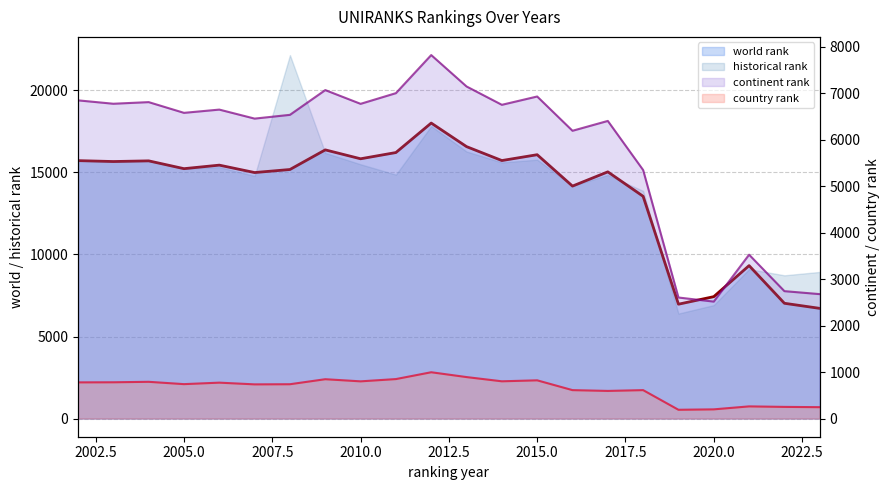

True or false: world rank has a value of 26346 at 2017.

False